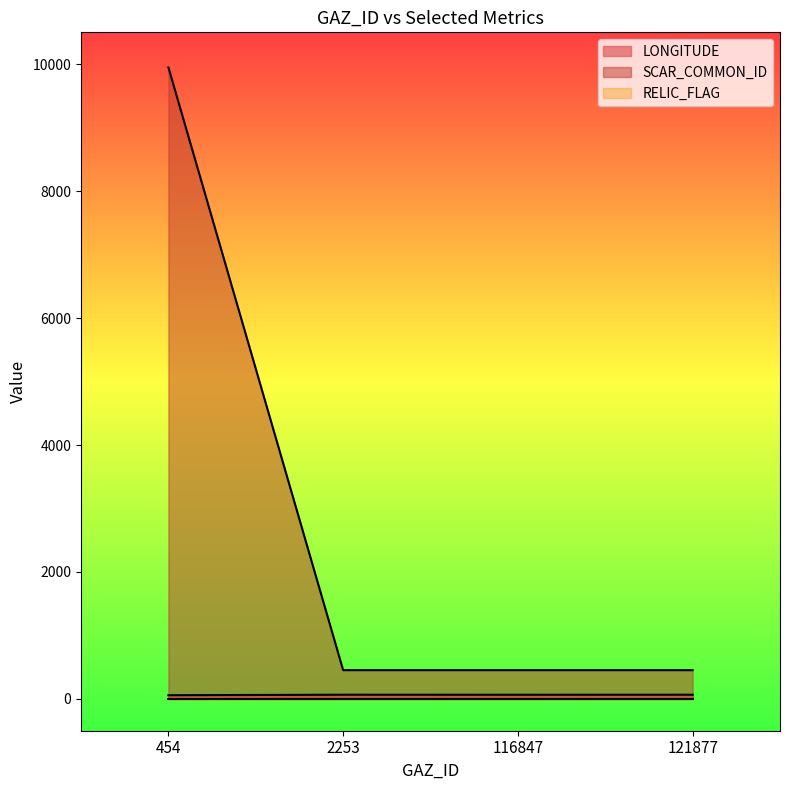

At 116847, list the series in order from smallest to largest.

RELIC_FLAG, LONGITUDE, SCAR_COMMON_ID